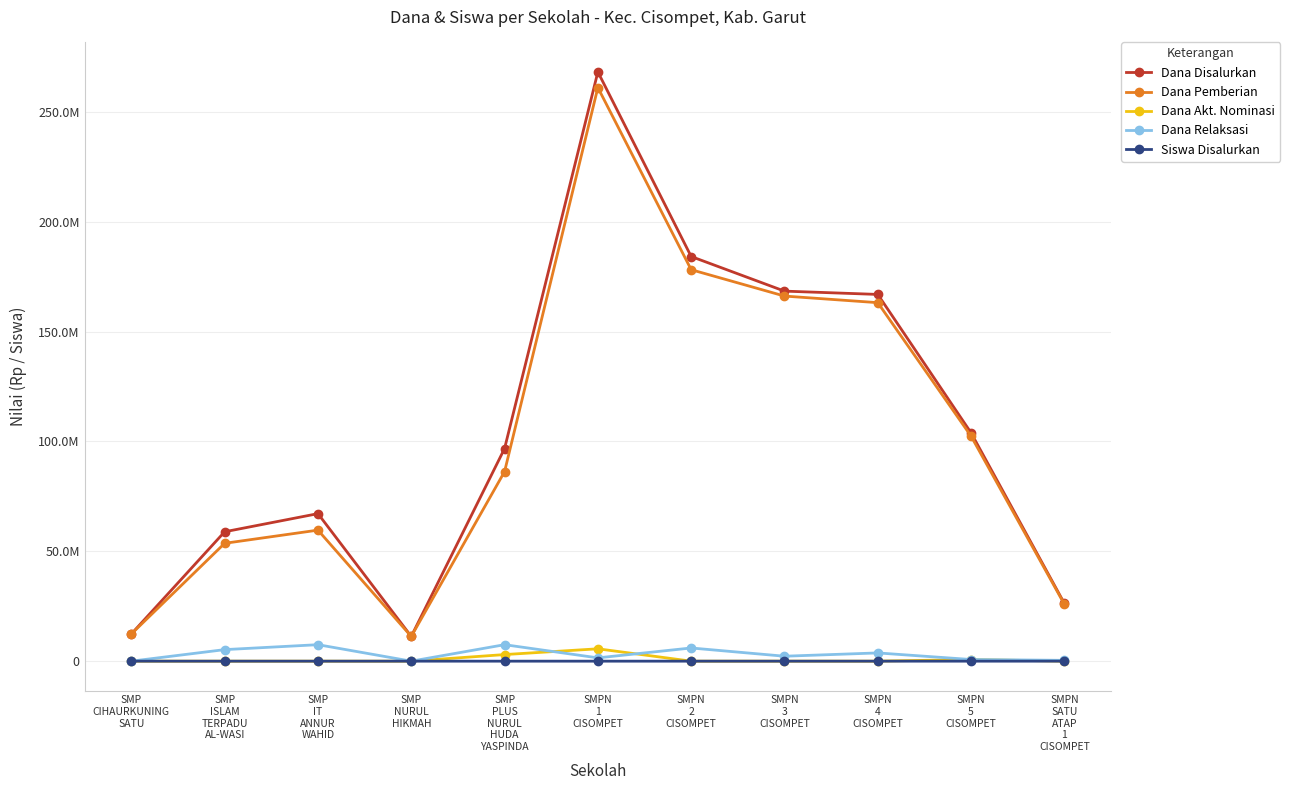

What is the difference between the highest and lowest values at SMP
CIHAURKUNING
SATU?

12375000